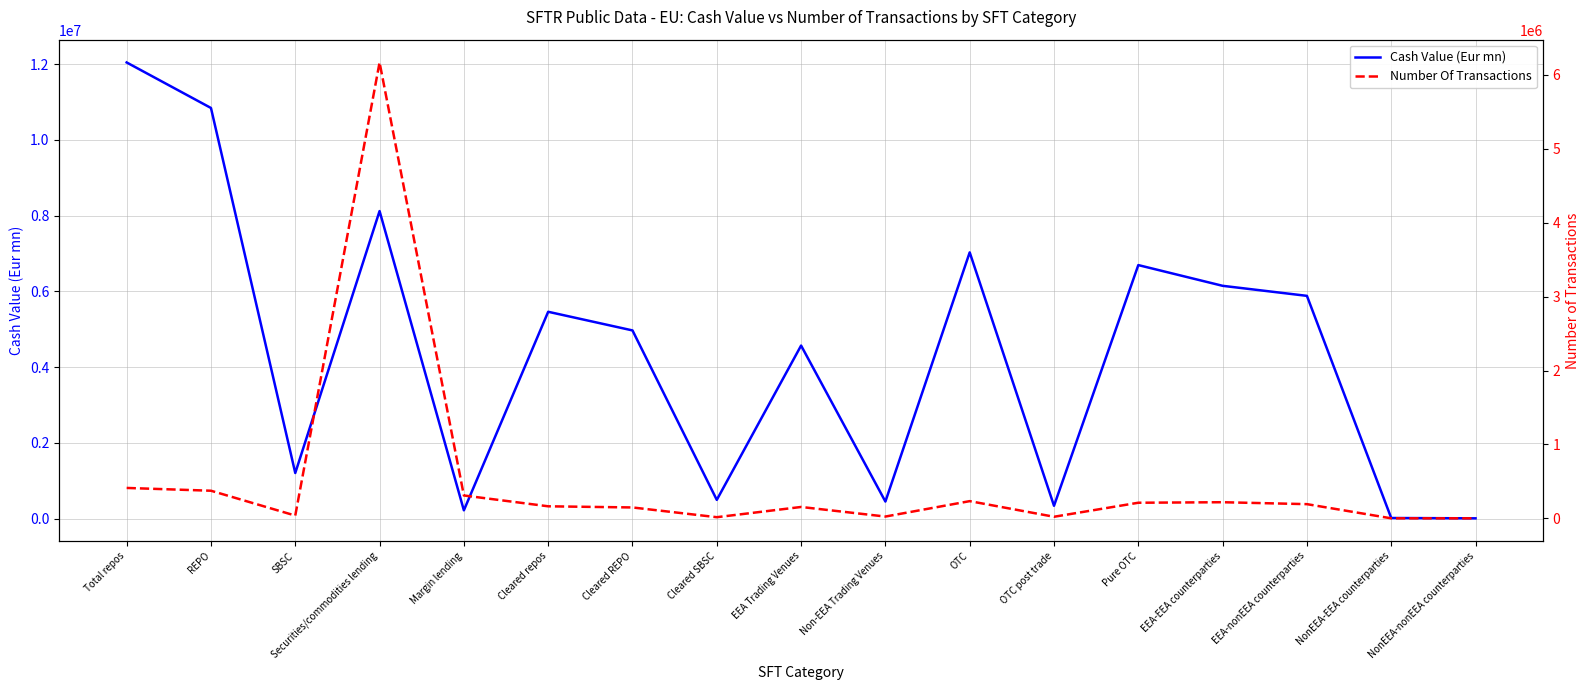

How many data points in Number Of Transactions are less than 163165?

8